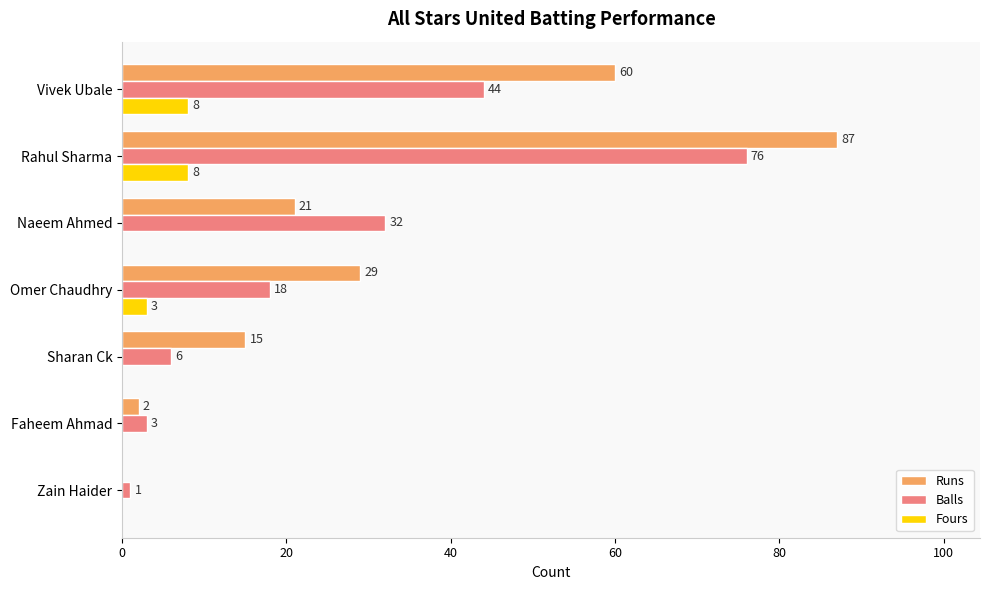

Where is Runs nearest to the value 43?

Omer Chaudhry